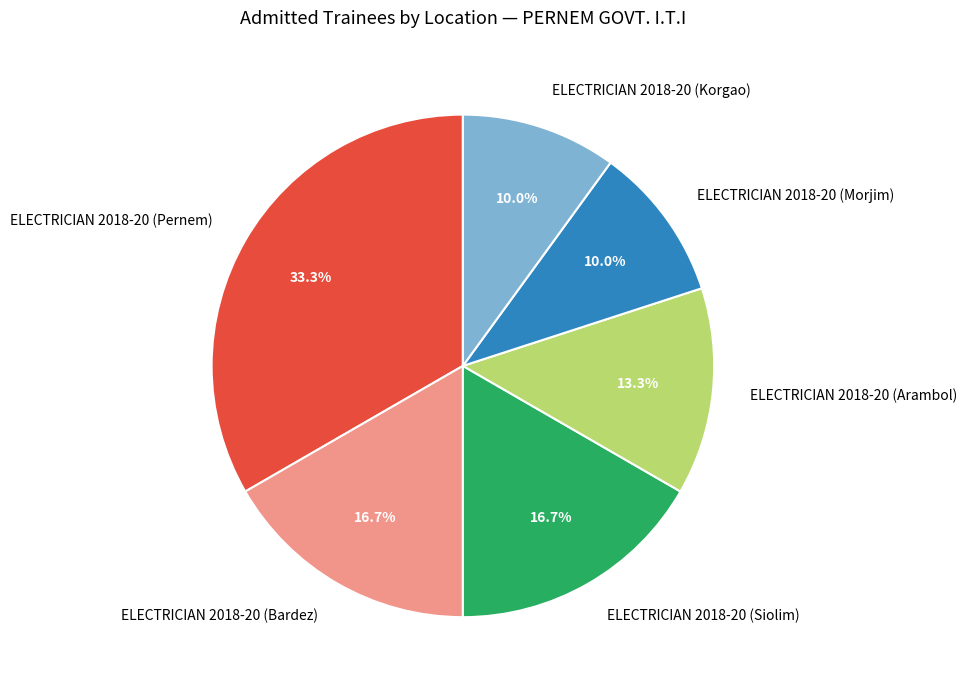

Does any single category account for the majority?

No